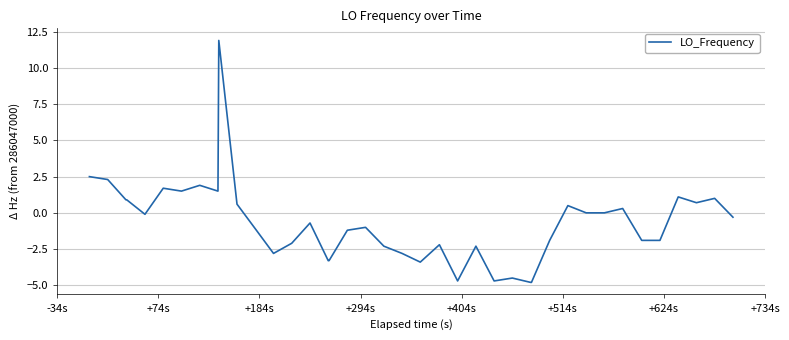

What is the maximum value shown in the chart?

11.9